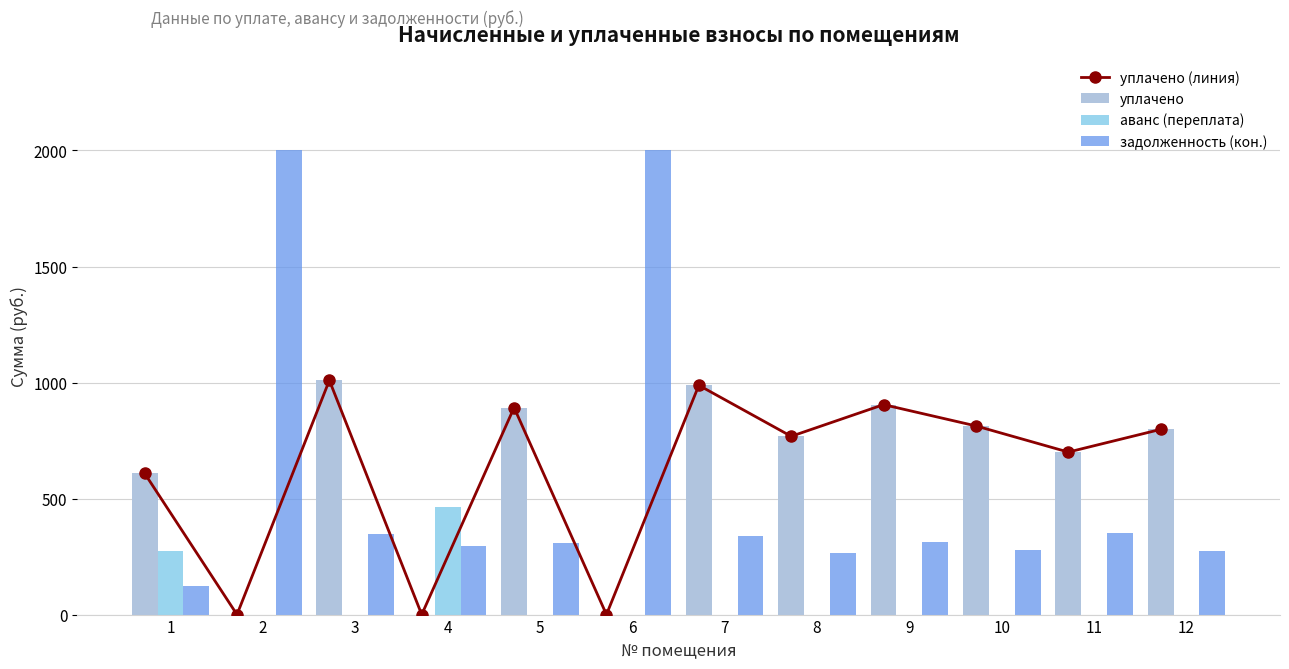

Are the bars grouped side by side (vs. stacked)?

Yes